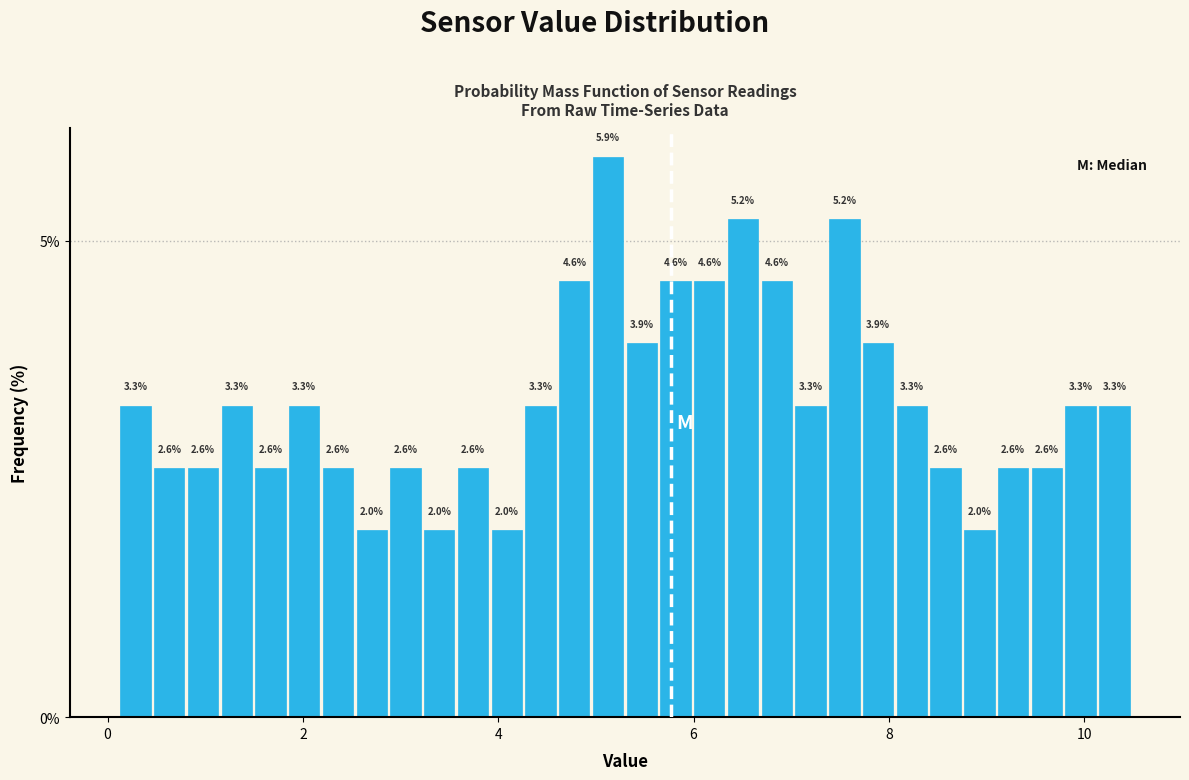

Read against the x-axis, roughly where is the centre of the tallest bar?

5.2